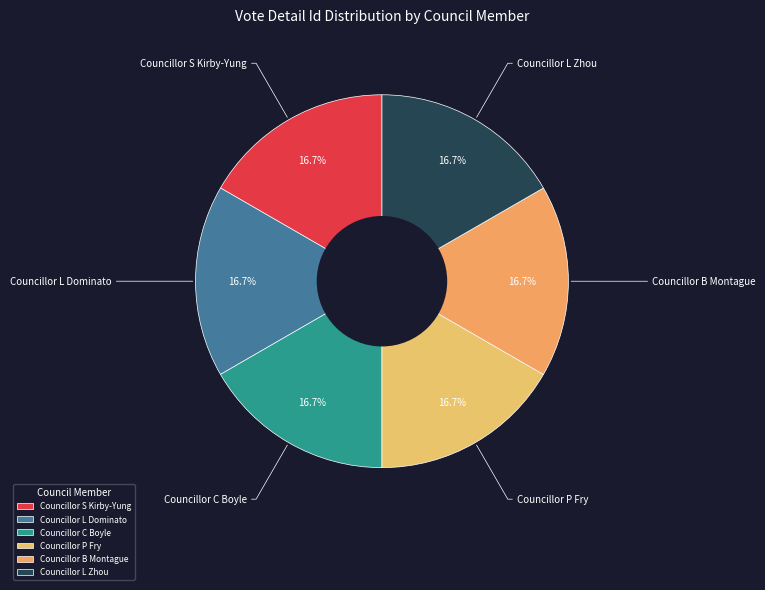

What is the ratio of the value at Councillor L Zhou to the value at Councillor L Dominato?

1.0